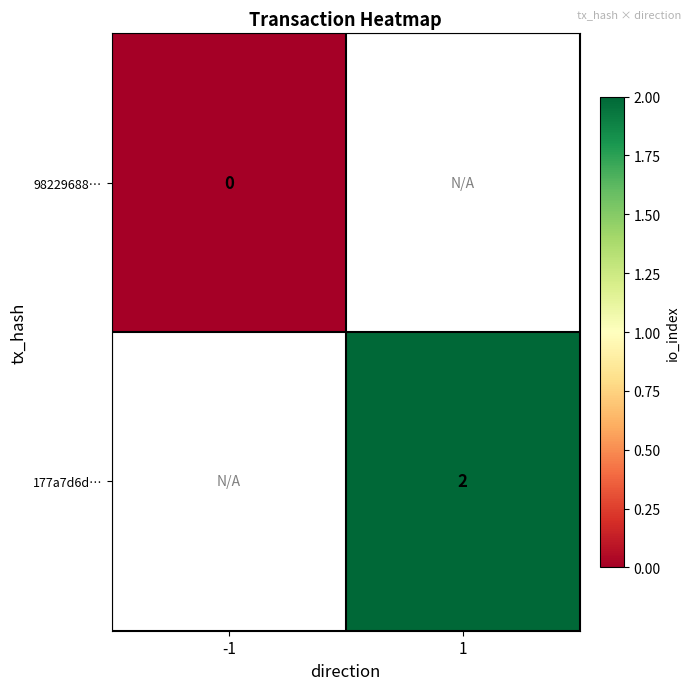

Is the value of 177a7d6d… at 1 greater than the value of 98229688… at -1?

Yes